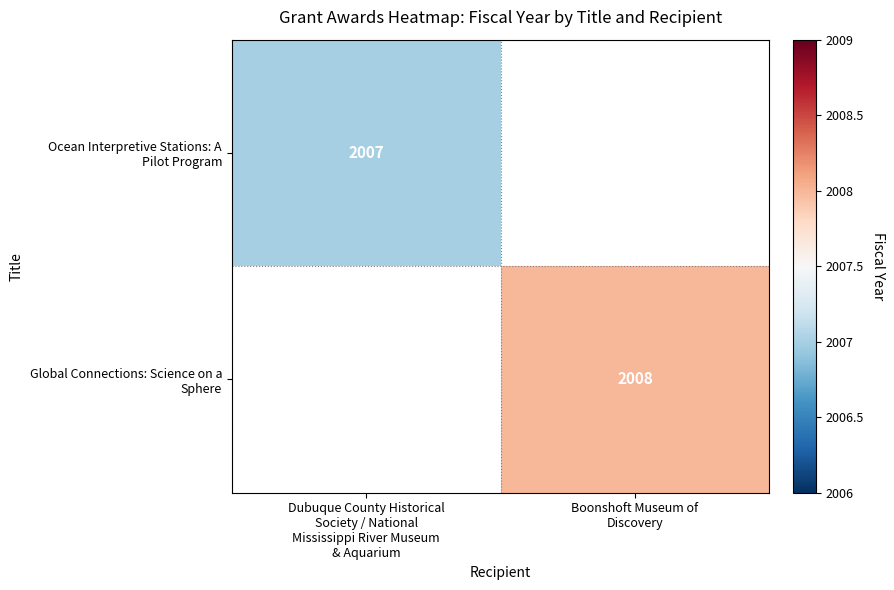

List the series in order of their overall mean, lowest first.

Ocean Interpretive Stations: A Pilot Program, Global Connections: Science on a Sphere